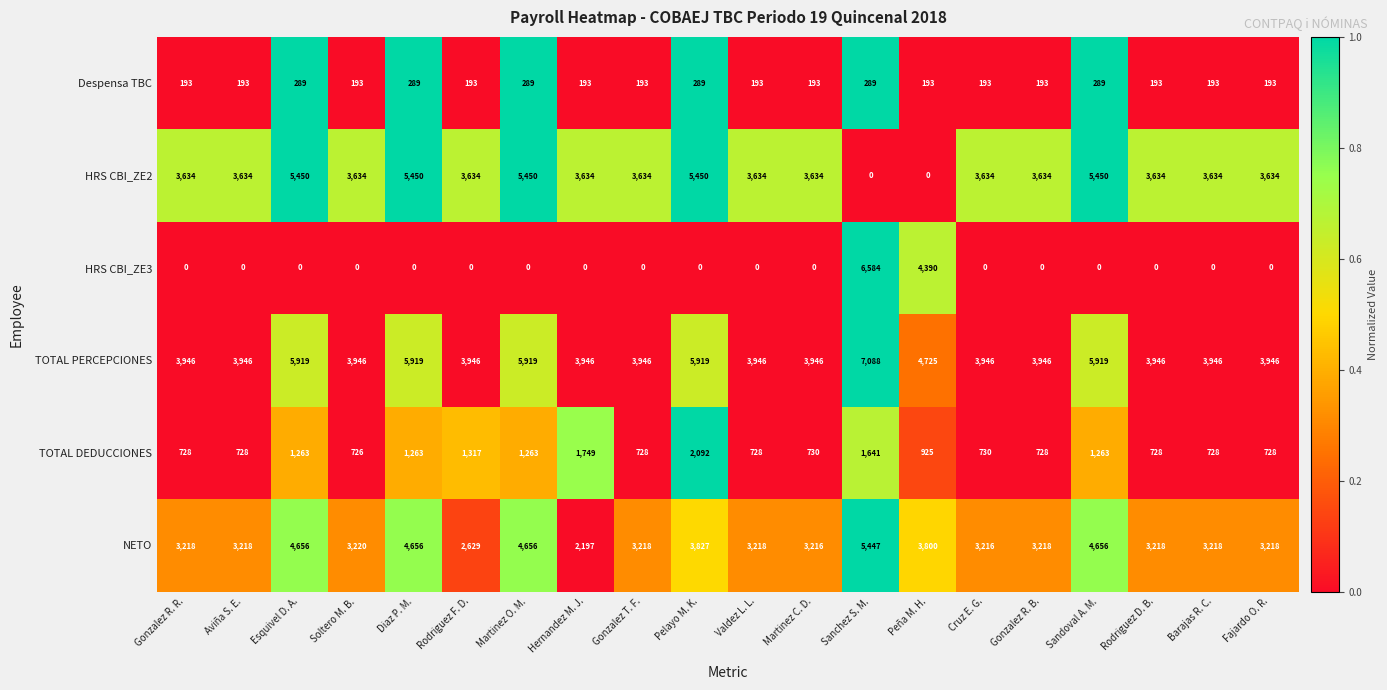

Is the value of HRS CBI_ZE3 at Hernandez M. J. greater than the value of TOTAL DEDUCCIONES at Hernandez M. J.?

No